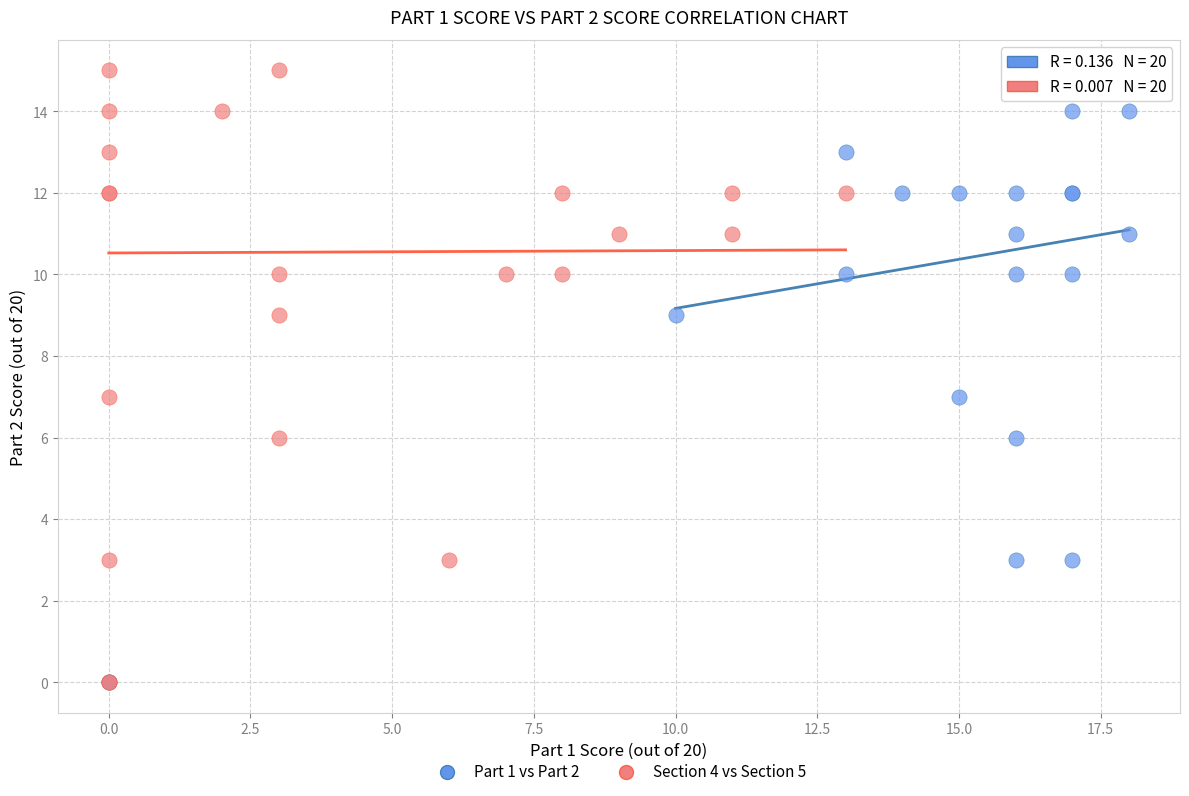

What are all the series names shown in the legend?

Part 1 vs Part 2, Section 4 vs Section 5